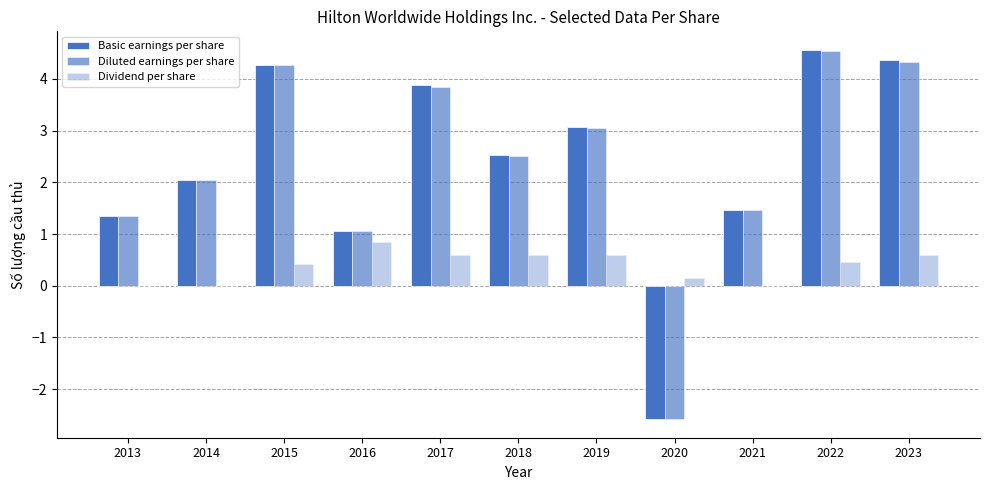

What is the sum of all Basic earnings per share values?

26.0